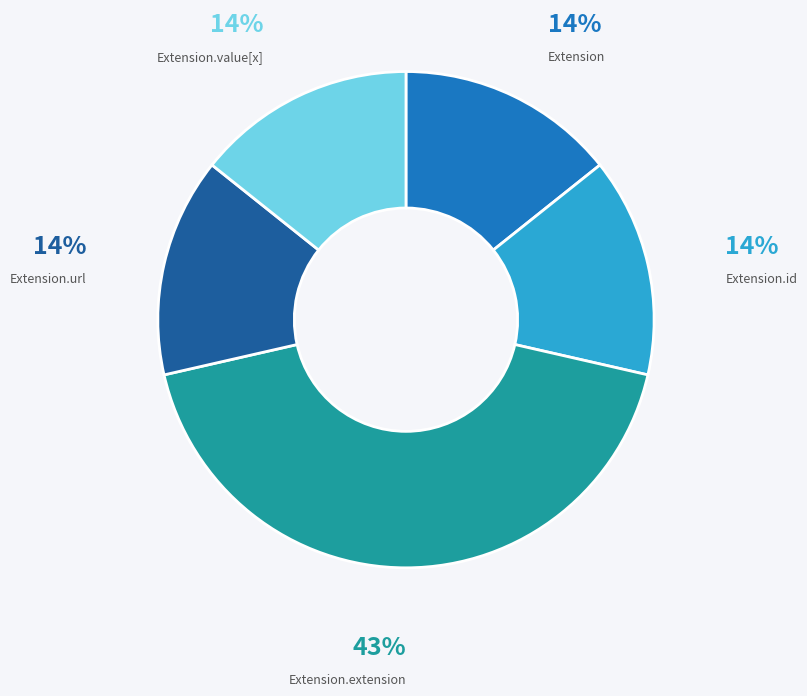

Is there a majority slice in this chart?

No